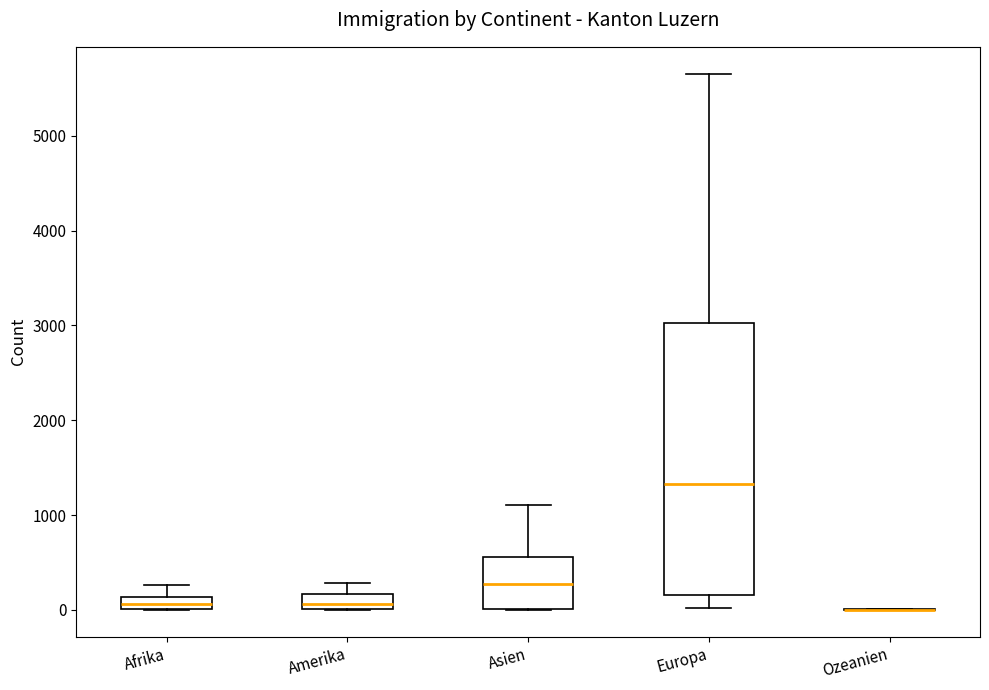

Where is the upper edge of the box for Amerika on the y-axis? The values are not printed on the chart, so give them approximately, as read against the axis.

200